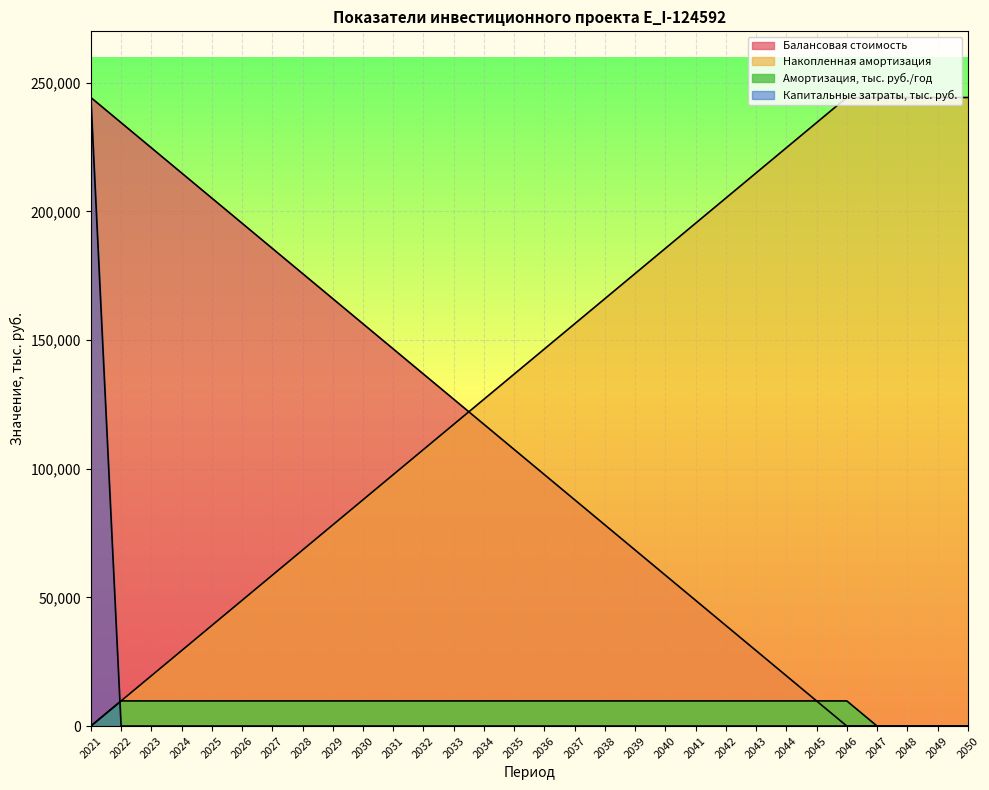

What is the spread (max minus min) of values at 2025?

205196.1